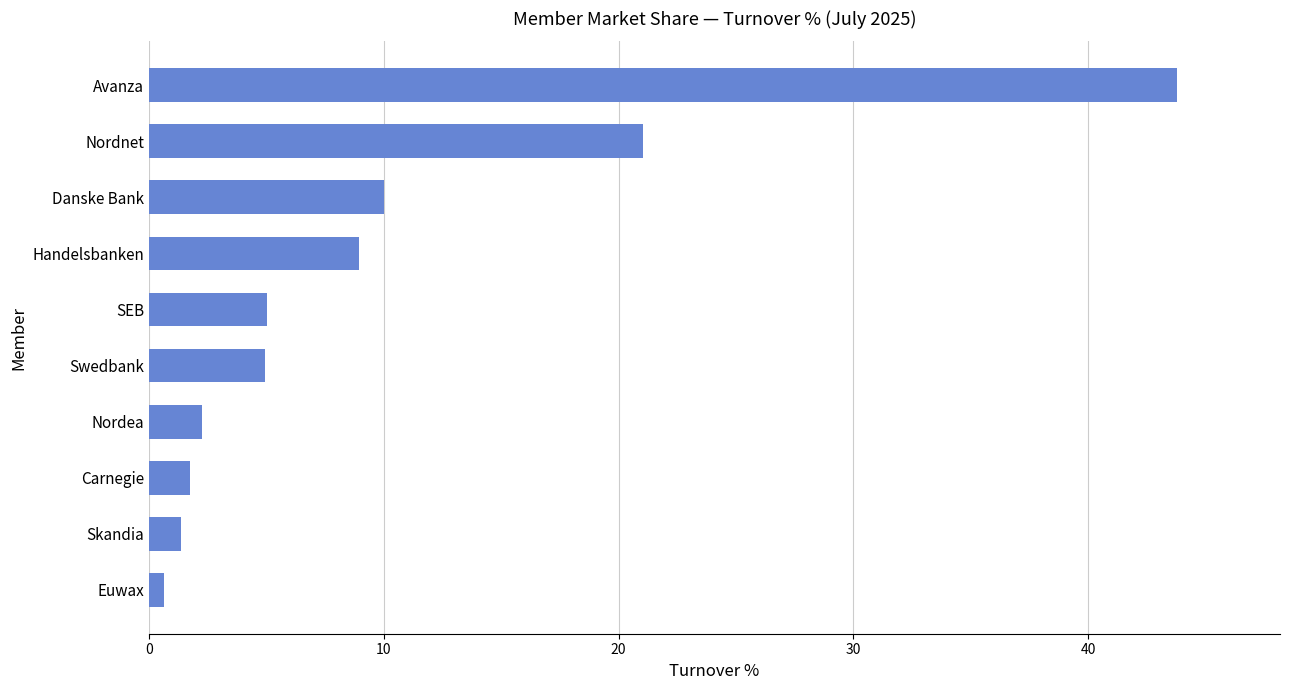

The value at Danske Bank is 15.8. True or false?

False